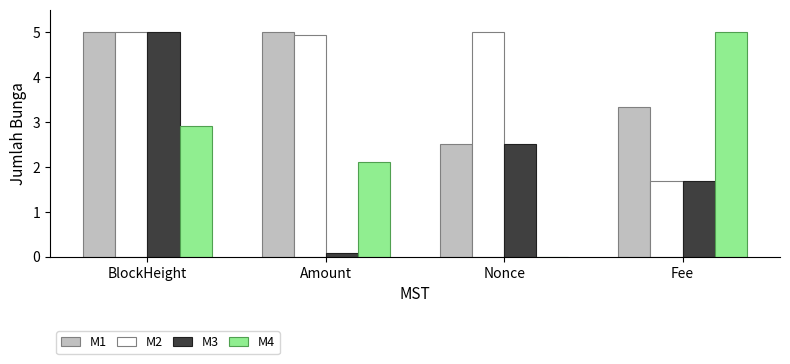

At which category is the sum across all series the highest?

BlockHeight